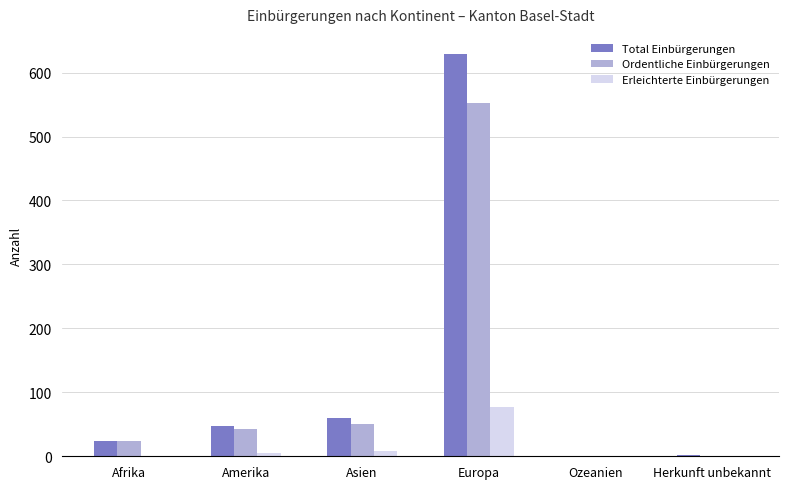

The Ordentliche Einbürgerungen series shows -235 at Ozeanien. True or false?

False